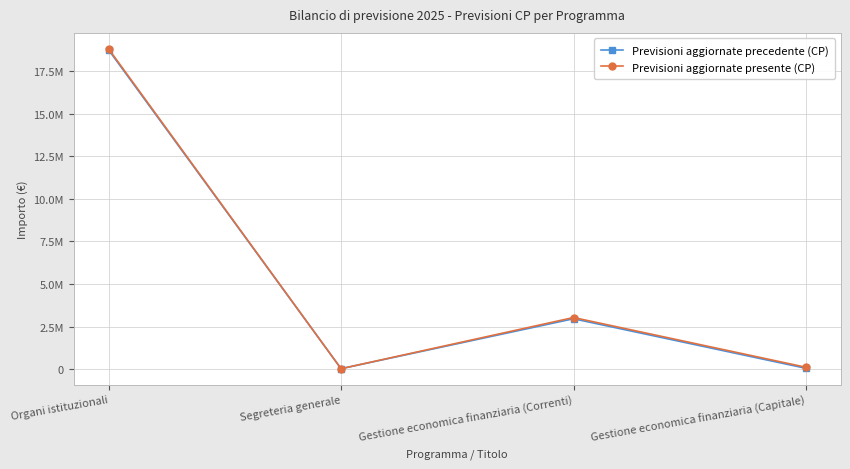

What is the label of the 4th point from the left?

Gestione economica finanziaria (Capitale)